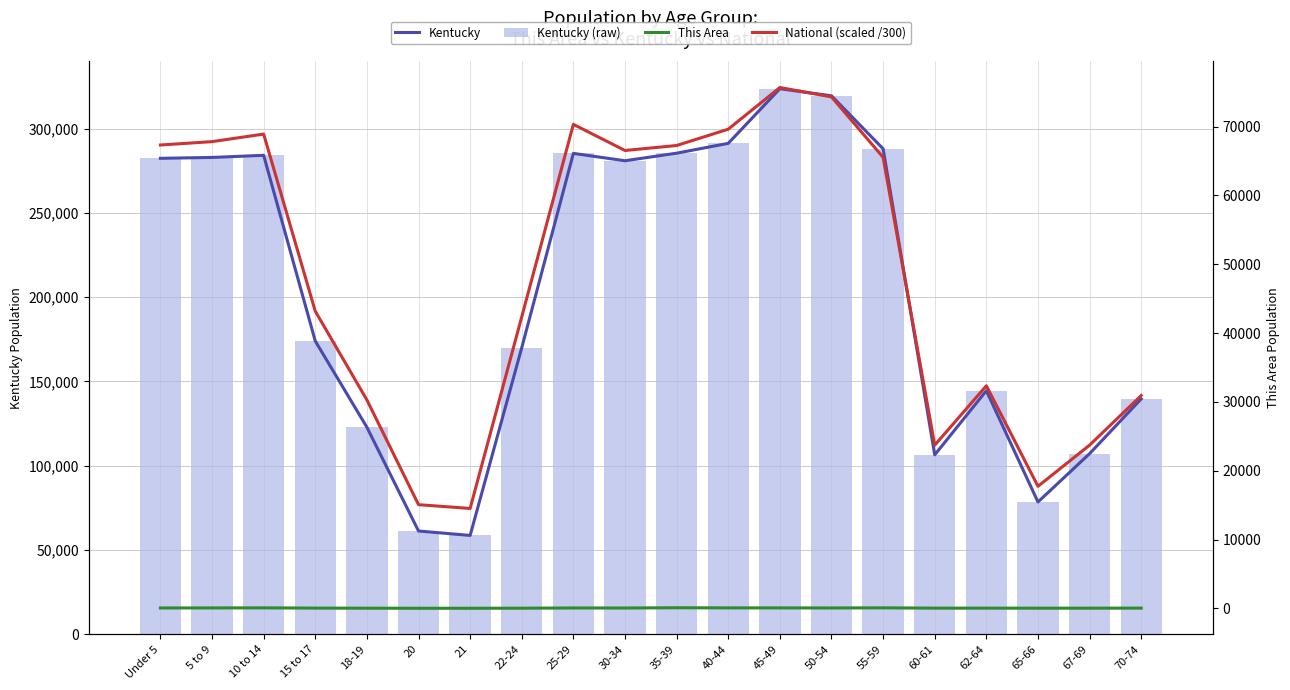

Reading right to left, list all the values displayed in this chart.

Kentucky: 70-74=139650.0	67-69=107167.0	65-66=78497.0	62-64=144497.0	60-61=106469.0	55-59=288027.0	50-54=319455.0	45-49=323642.0	40-44=291251.0	35-39=285411.0	30-34=280920.0	25-29=285296.0	22-24=170043.0	21=58657.0	20=61268.0	18-19=122833.0	15 to 17=173962.0	10 to 14=284154.0	5 to 9=282888.0	Under 5=282367.0
Kentucky (raw): 70-74=139650.0	67-69=107167.0	65-66=78497.0	62-64=144497.0	60-61=106469.0	55-59=288027.0	50-54=319455.0	45-49=323642.0	40-44=291251.0	35-39=285411.0	30-34=280920.0	25-29=285296.0	22-24=170043.0	21=58657.0	20=61268.0	18-19=122833.0	15 to 17=173962.0	10 to 14=284154.0	5 to 9=282888.0	Under 5=282367.0
This Area: 70-74=31.0	67-69=21.0	65-66=21.0	62-64=25.0	60-61=25.0	55-59=70.0	50-54=52.0	45-49=60.0	40-44=64.0	35-39=83.0	30-34=44.0	25-29=51.0	22-24=18.0	21=9.0	20=8.0	18-19=18.0	15 to 17=32.0	10 to 14=67.0	5 to 9=57.0	Under 5=52.0
National (scaled /300): 70-74=30927.2	67-69=23717.9	65-66=17733.0	62-64=32347.3	60-61=23712.4	55-59=65549.4	50-54=74327.1	45-49=75695.3	40-44=69636.5	35-39=67265.5	30-34=66540.3	25-29=70339.5	22-24=42375.3	21=14514.3	20=15063.8	18-19=30287.0	15 to 17=43180.8	10 to 14=68924.0	5 to 9=67828.9	Under 5=67337.9